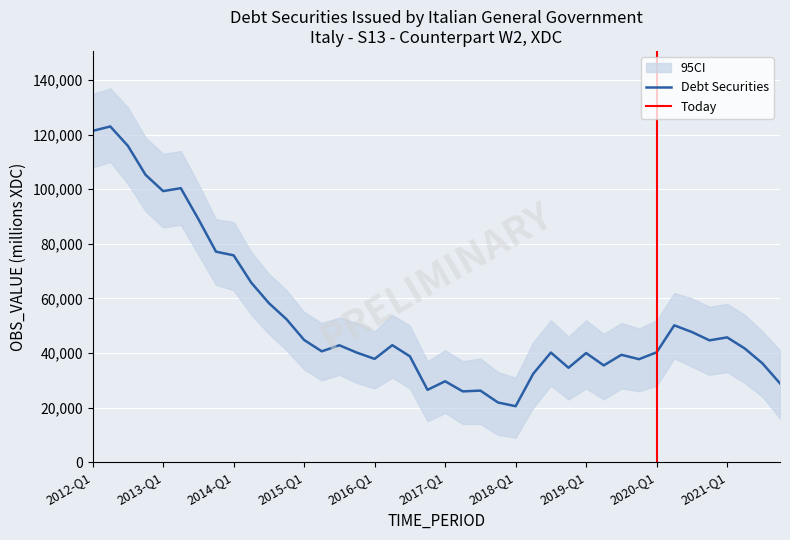

Rank the categories by value from lowest to highest.

2018-Q1, 2017-Q4, 2017-Q2, 2017-Q3, 2016-Q4, 2021-Q4, 2017-Q1, 2018-Q2, 2018-Q4, 2019-Q2, 2021-Q3, 2019-Q4, 2016-Q1, 2016-Q3, 2019-Q3, 2019-Q1, 2015-Q4, 2018-Q3, 2020-Q1, 2015-Q2, 2021-Q2, 2015-Q3, 2016-Q2, 2020-Q4, 2015-Q1, 2021-Q1, 2020-Q3, 2020-Q2, 2014-Q4, 2014-Q3, 2014-Q2, 2014-Q1, 2013-Q4, 2013-Q3, 2013-Q1, 2013-Q2, 2012-Q4, 2012-Q3, 2012-Q1, 2012-Q2